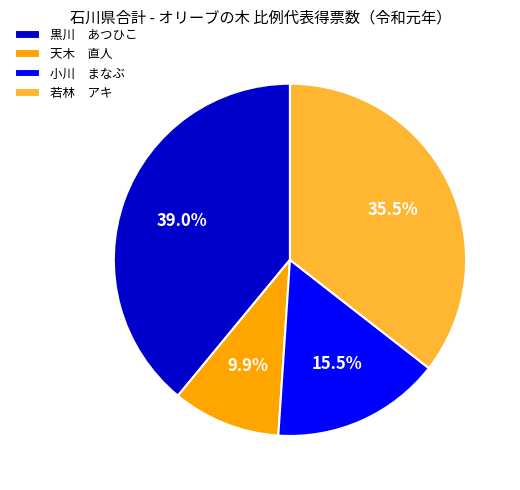

Which category has the biggest portion of the pie?

黒川 あつひこ